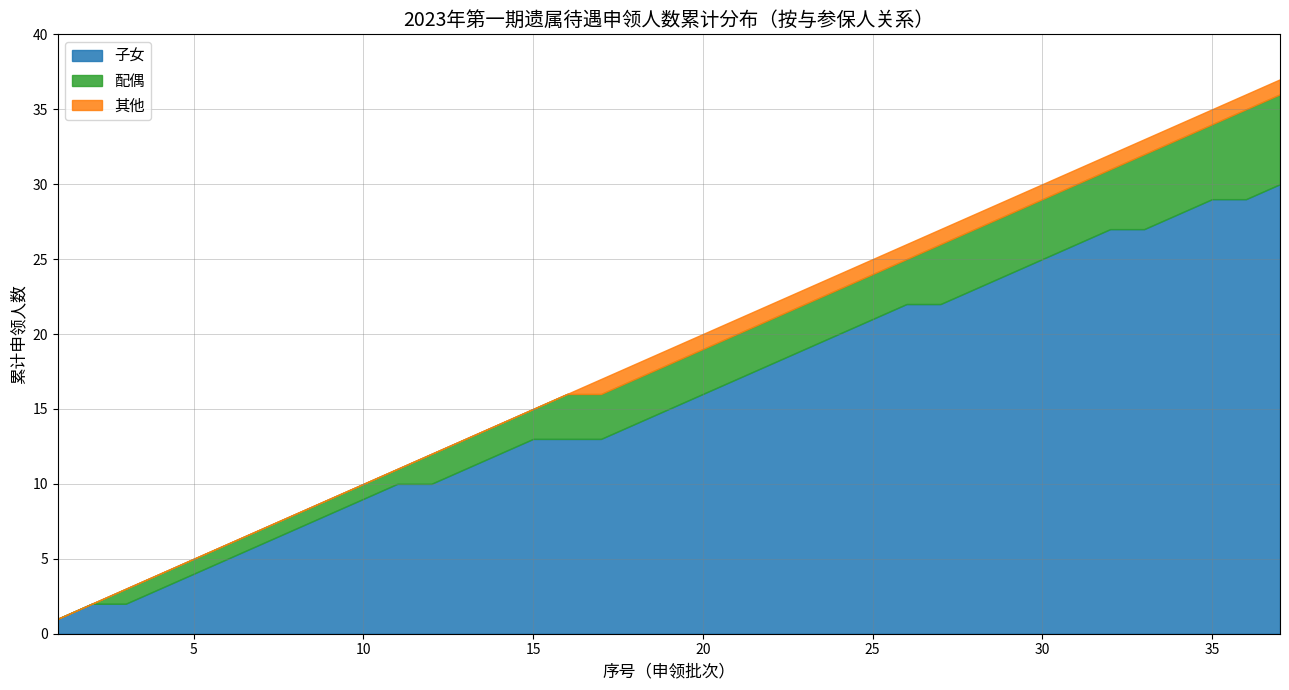

What are all the series names shown in the legend?

子女, 配偶, 其他